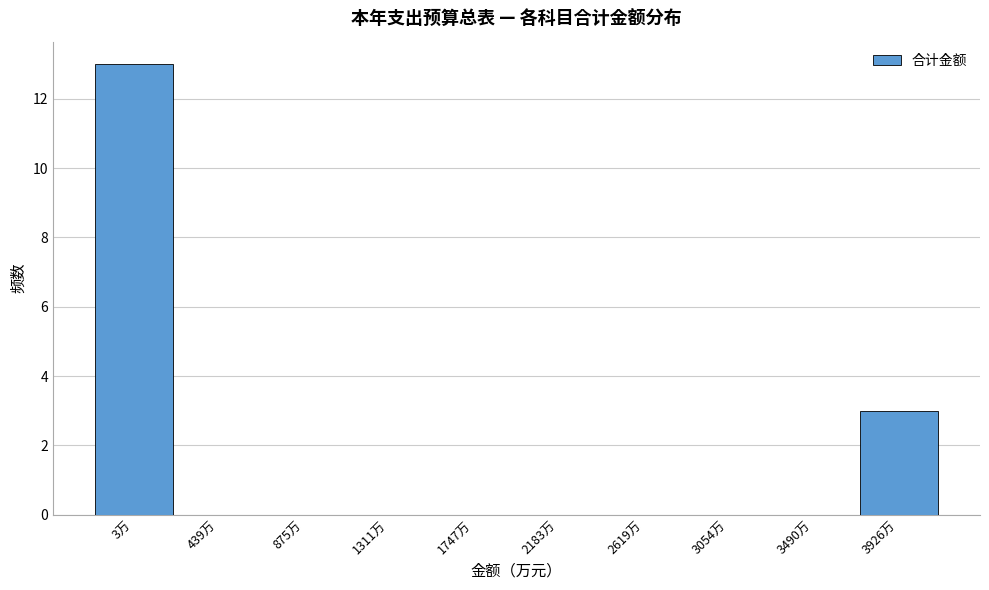

Reading left to right, what are all the values shown in this chart?

3万=13	439万=0	875万=0	1311万=0	1747万=0	2183万=0	2619万=0	3054万=0	3490万=0	3926万=3